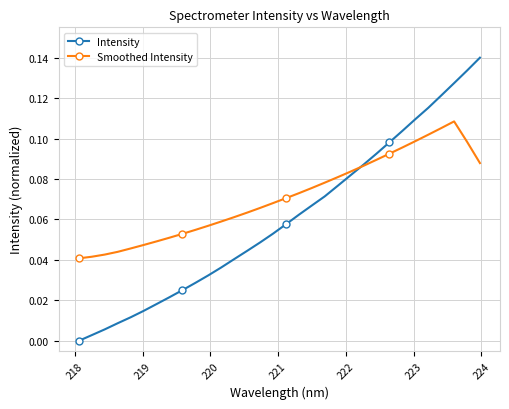

Does the chart display data point markers on the line(s)?

Yes